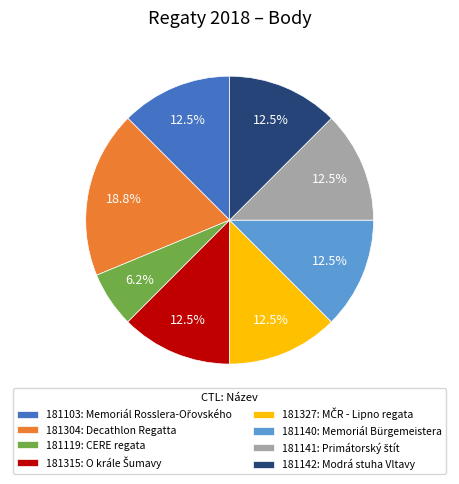

How many slices are in this pie chart?

8